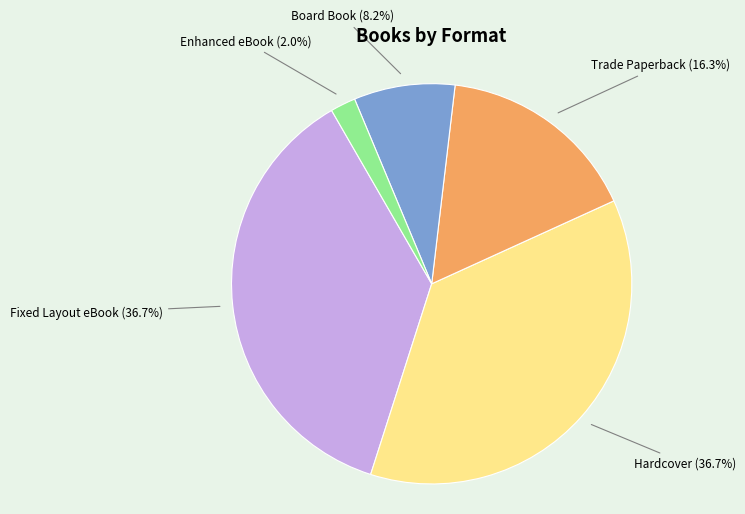

Is there any slice that represents more than half of the pie?

No